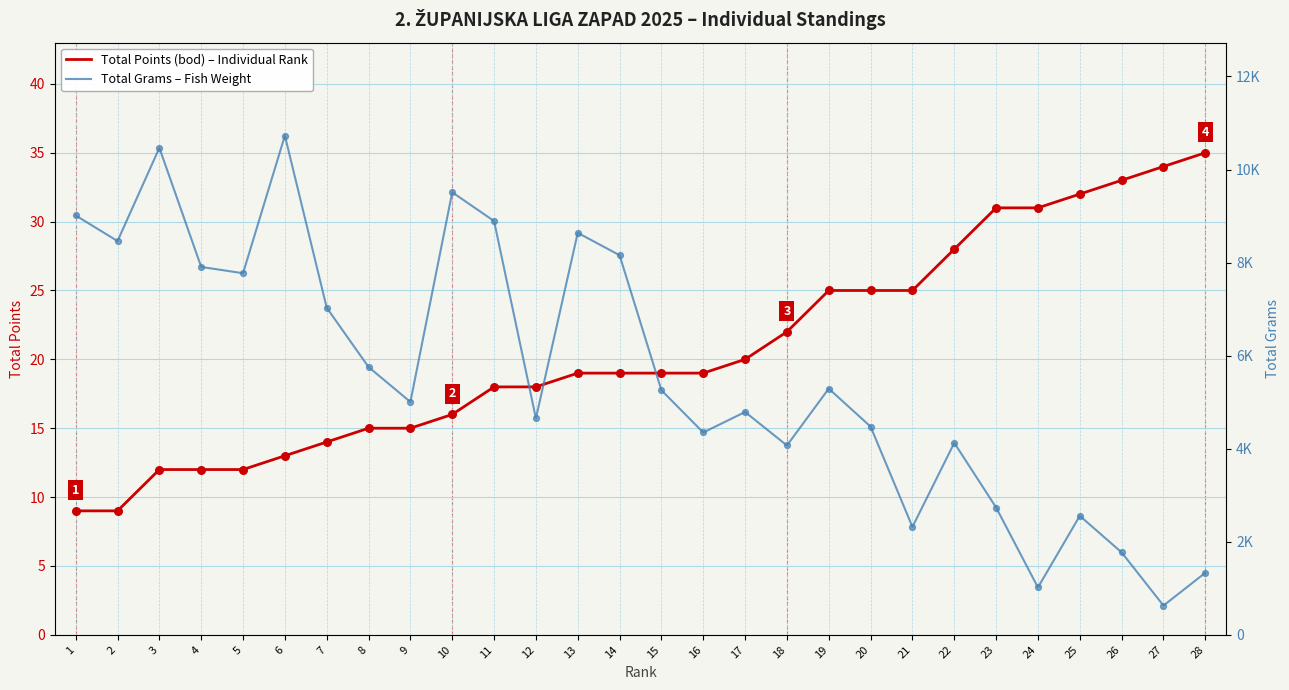

Is the value of Total Grams at 8 greater than the value of Total Points (bod) at 1?

Yes